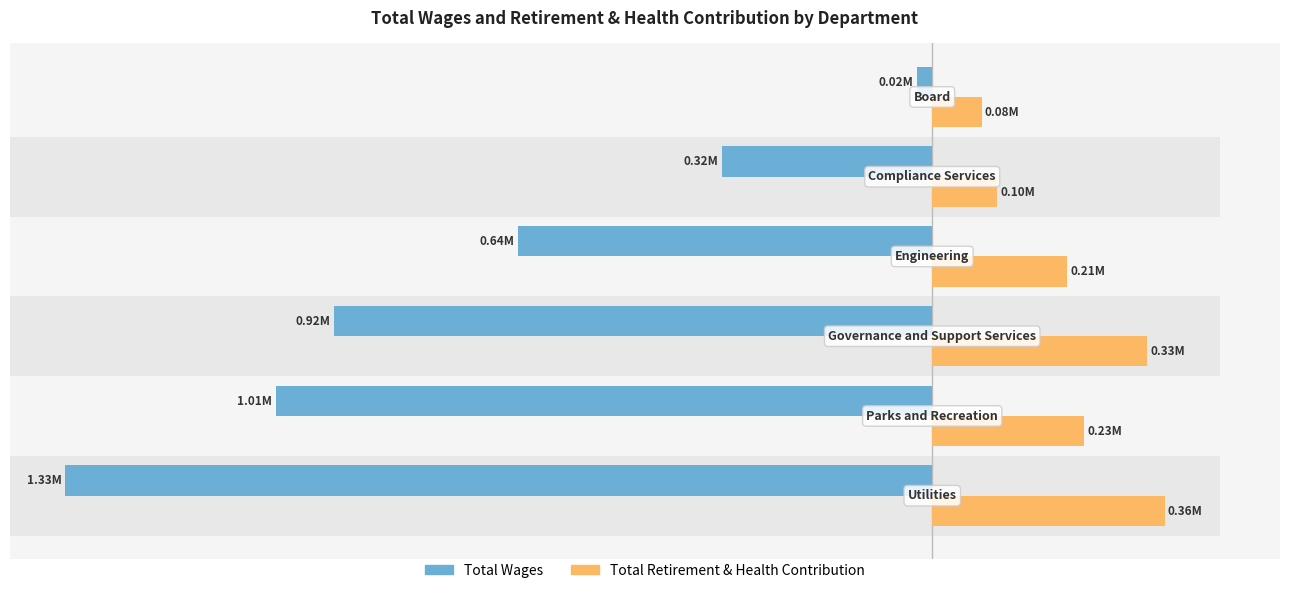

How many groups of bars are there?

6